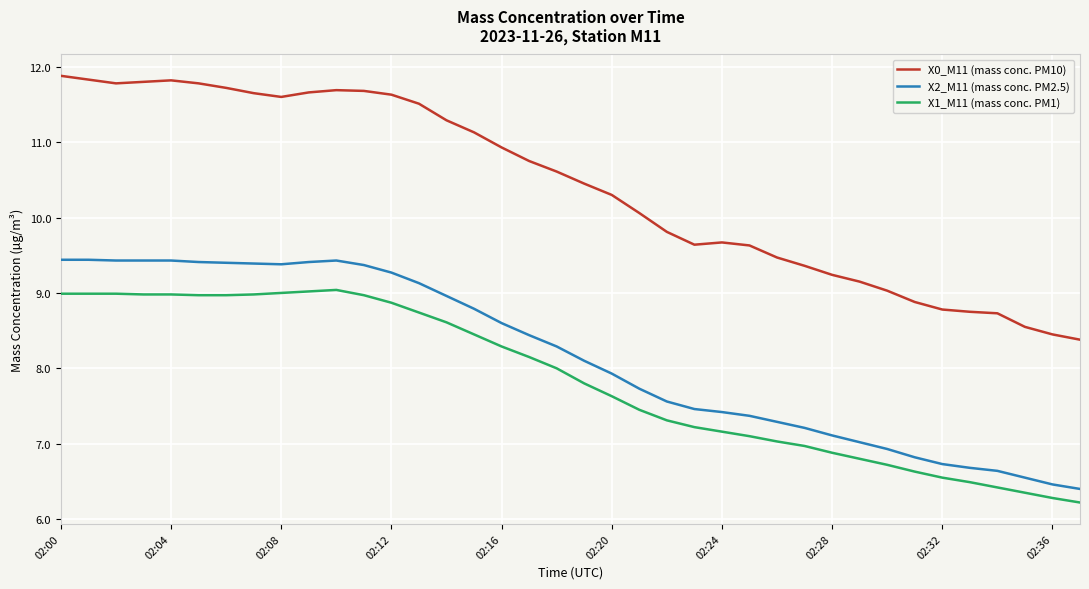

Rank the series by their maximum value, from highest to lowest.

X0_M11 (mass conc. PM10), X2_M11 (mass conc. PM2.5), X1_M11 (mass conc. PM1)